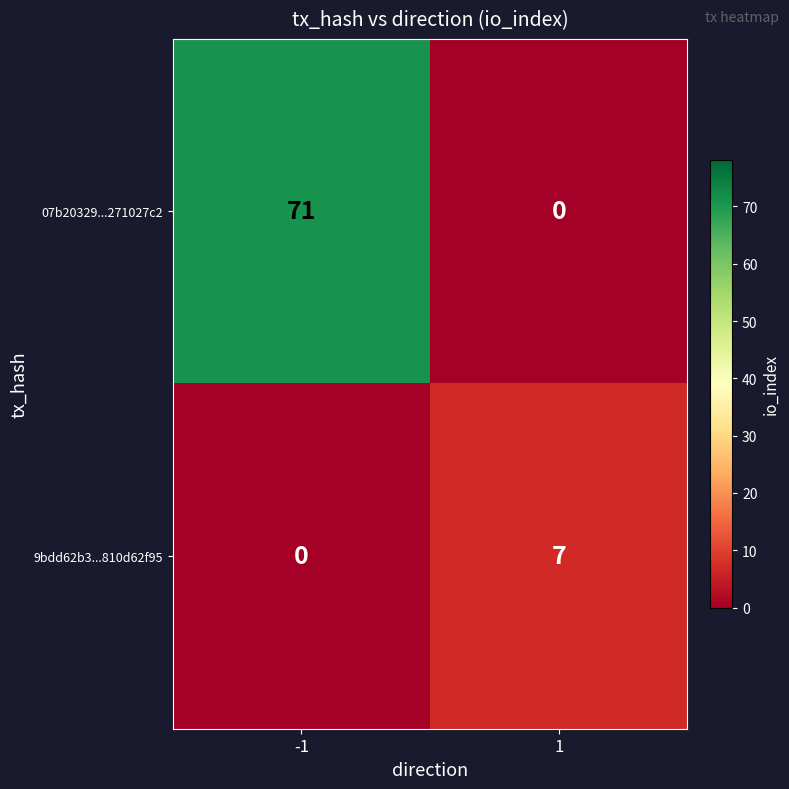

Read the 9bdd62b3...810d62f95 value at 1.

7